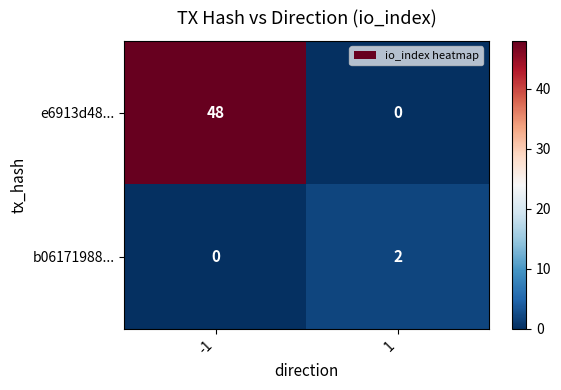

Is the value of e6913d48... at -1 greater than the value of b06171988... at 1?

Yes